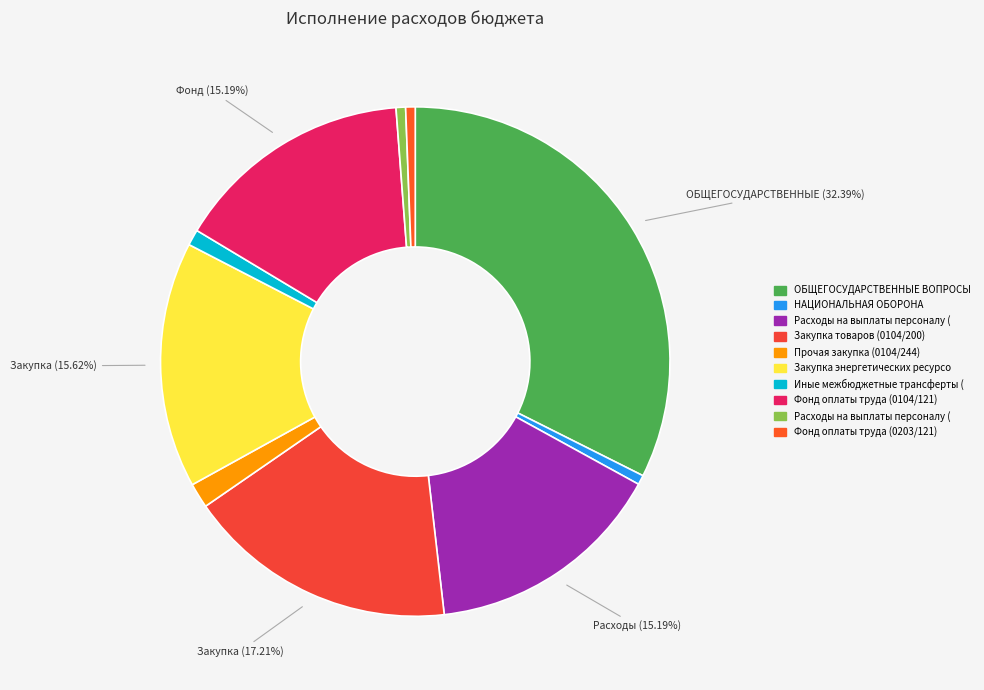

How many segments does this pie chart have?

10